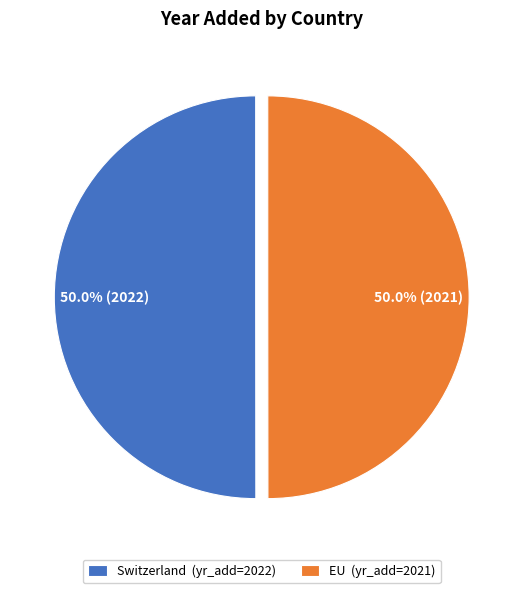

Approximately how many times larger is the value at EU (yr_add=2021) compared to Switzerland (yr_add=2022)?

1.0